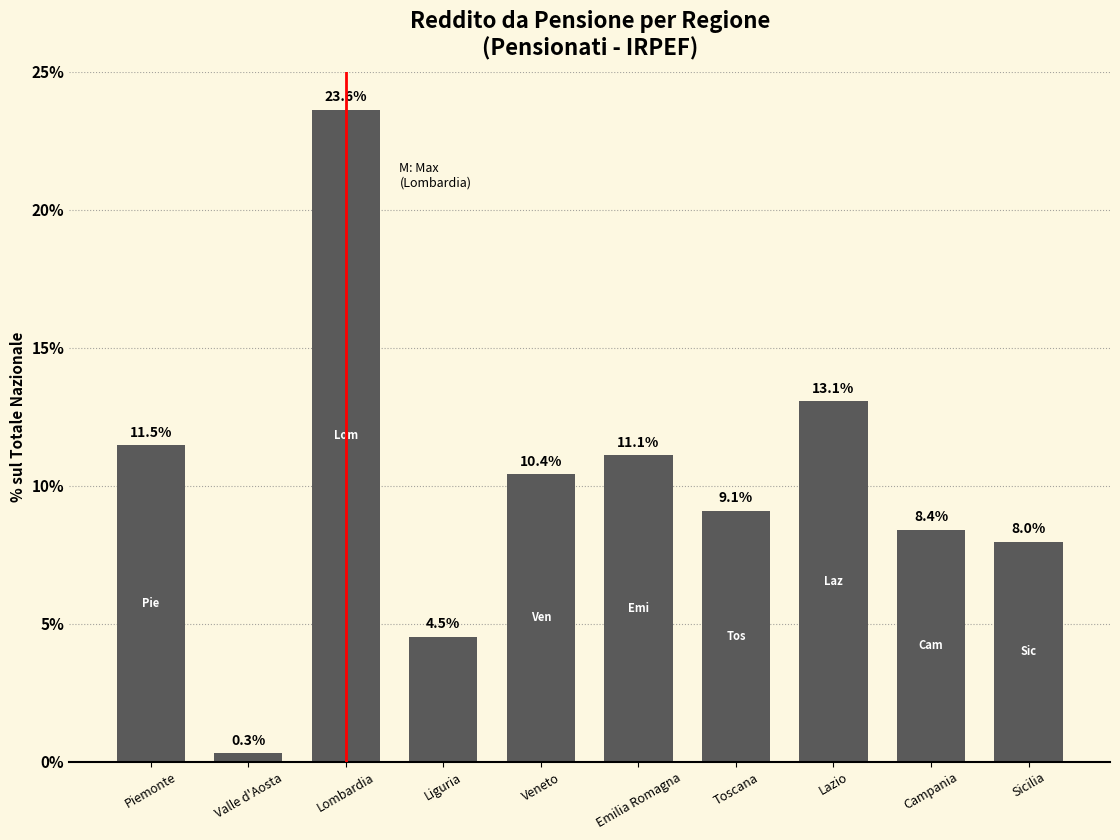

Which label corresponds to the smallest value in the chart?

Valle d'Aosta